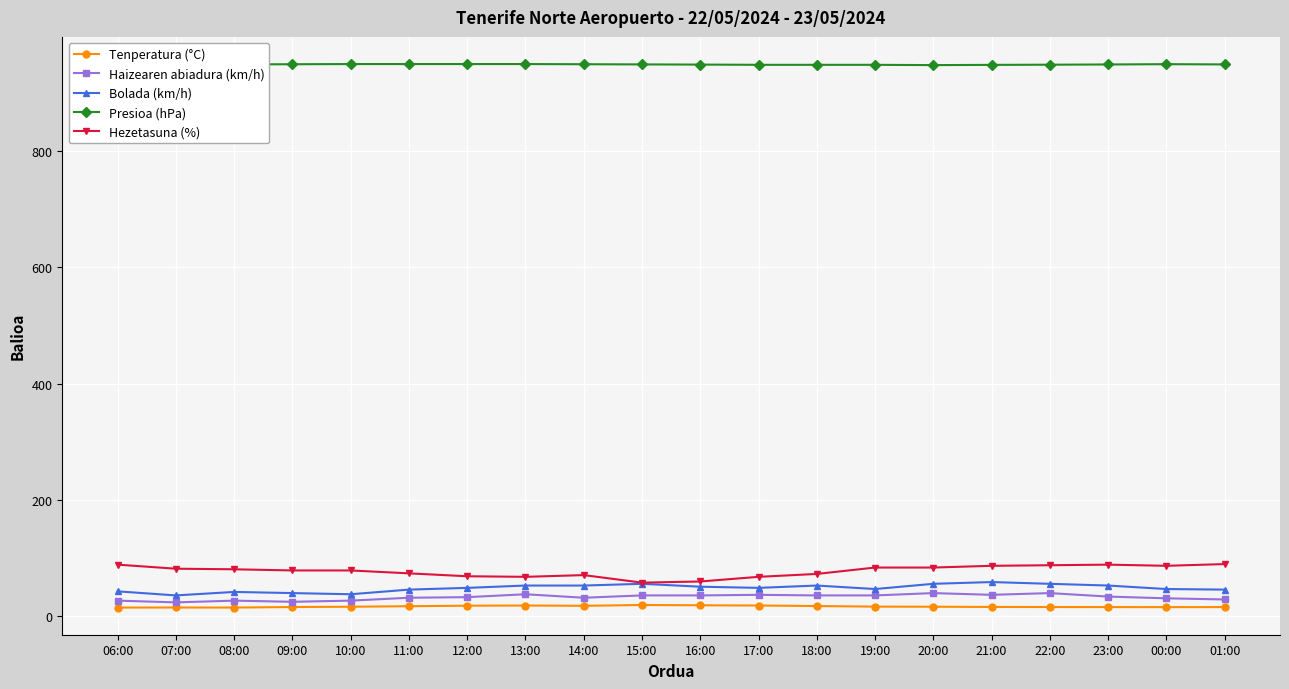

What is the greatest value displayed?

950.3